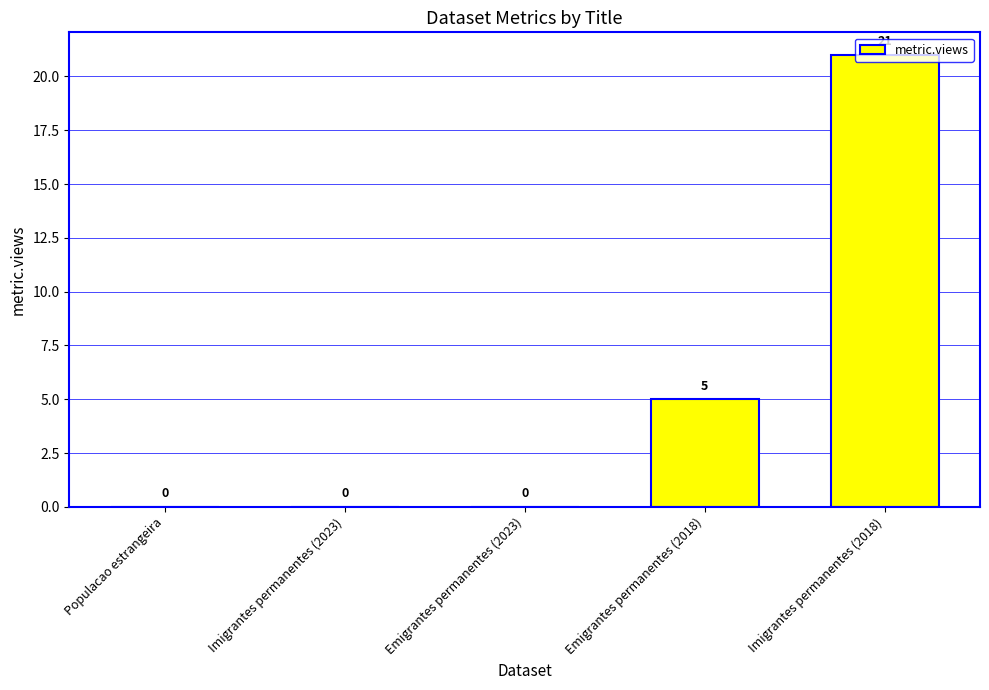

Which label corresponds to the largest value in the chart?

Imigrantes permanentes (2018)